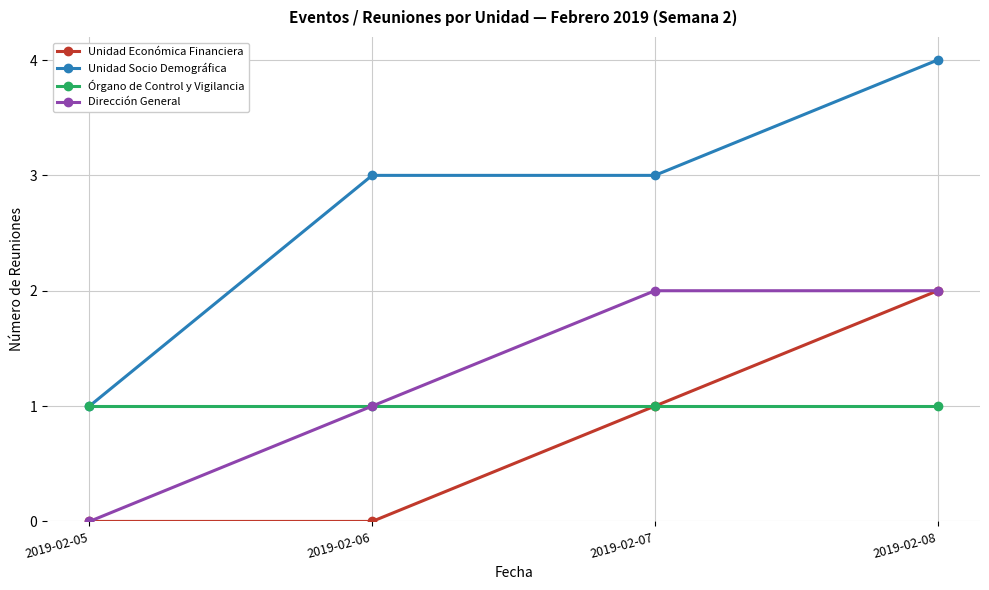

Reading left to right, what are all the values shown in this chart?

Unidad Económica Financiera: 2019-02-05=0	2019-02-06=0	2019-02-07=1	2019-02-08=2
Unidad Socio Demográfica: 2019-02-05=1	2019-02-06=3	2019-02-07=3	2019-02-08=4
Órgano de Control y Vigilancia: 2019-02-05=1	2019-02-06=1	2019-02-07=1	2019-02-08=1
Dirección General: 2019-02-05=0	2019-02-06=1	2019-02-07=2	2019-02-08=2